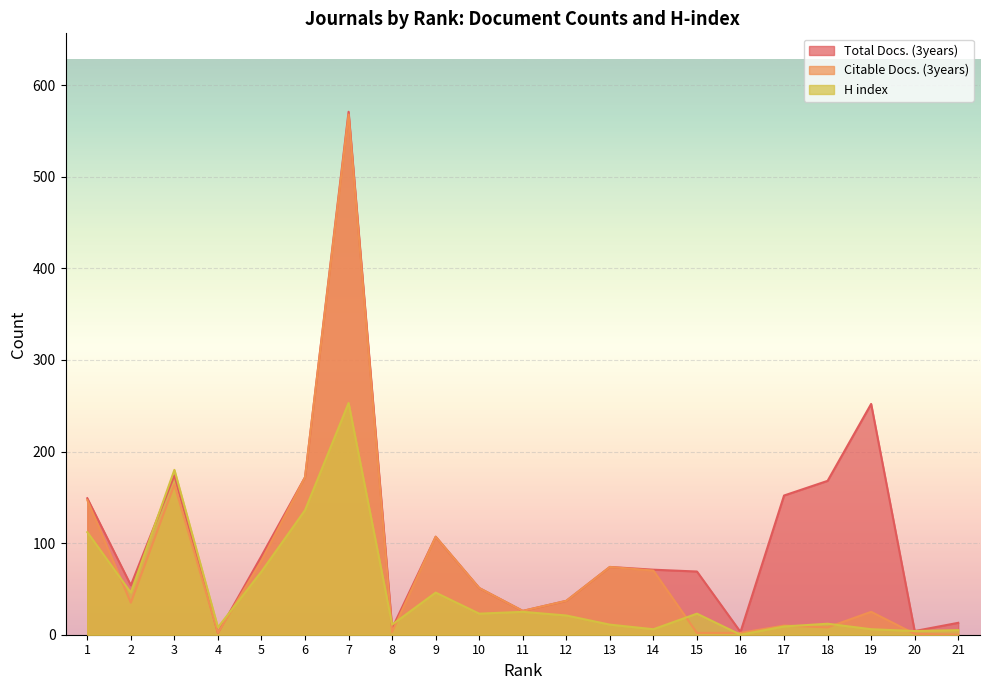

How many data points in H index are above 21?

10